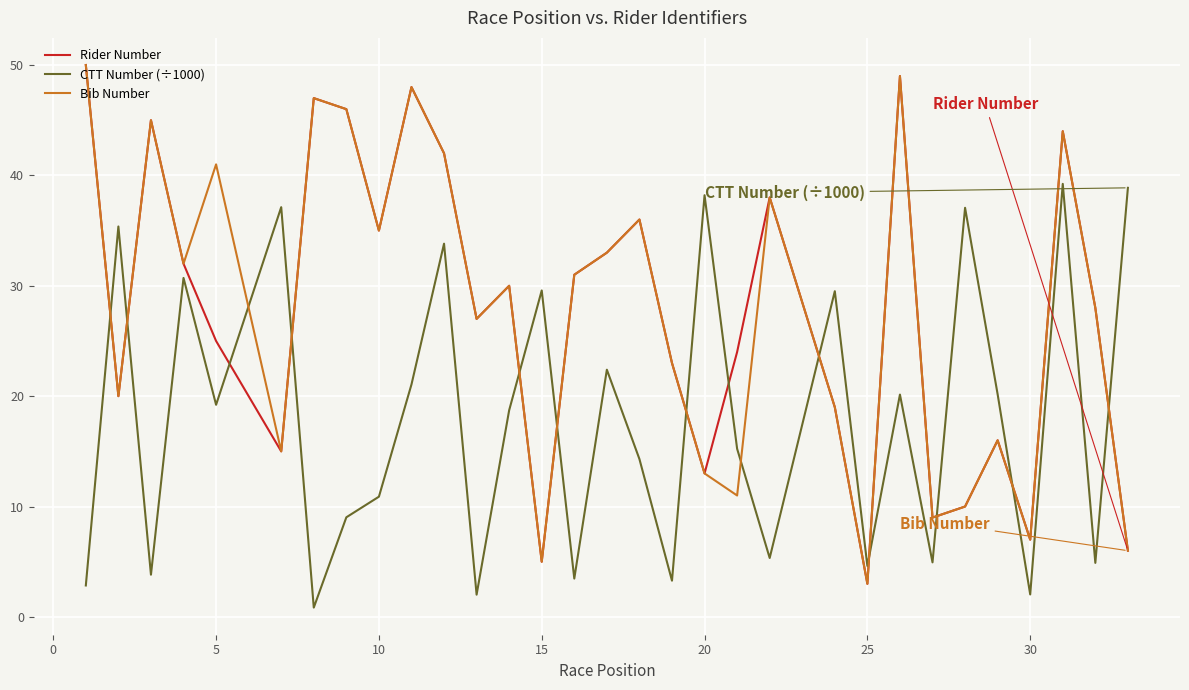

What are all the series names shown in the legend?

Rider Number, CTT Number (÷1000), Bib Number